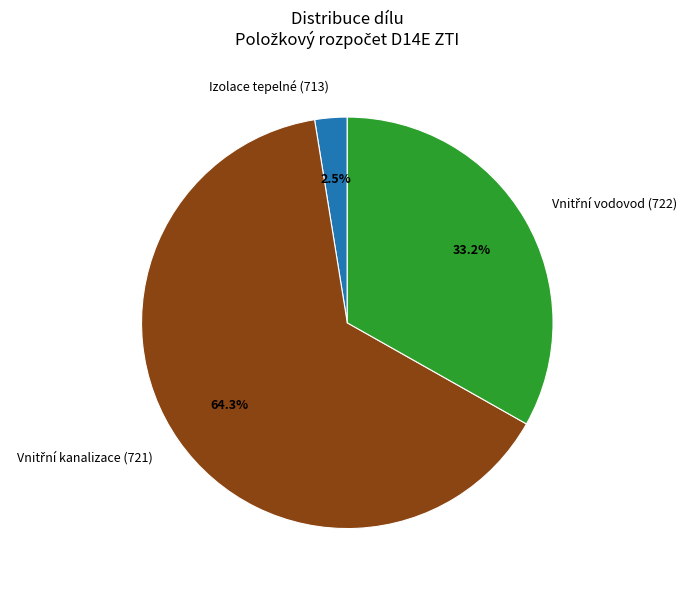

Count the number of slices in the pie.

3